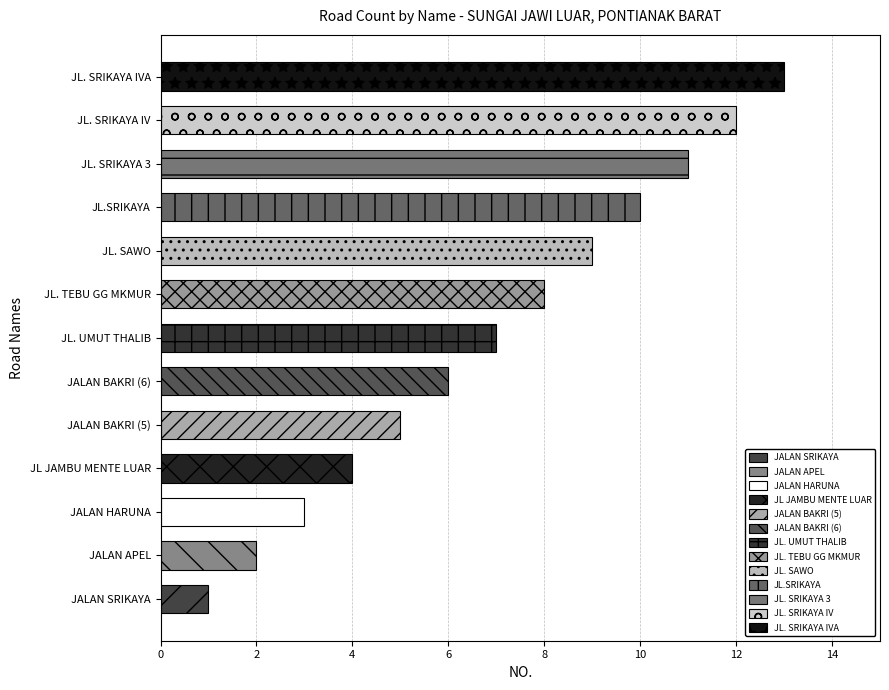

What is the sum of all values?

91